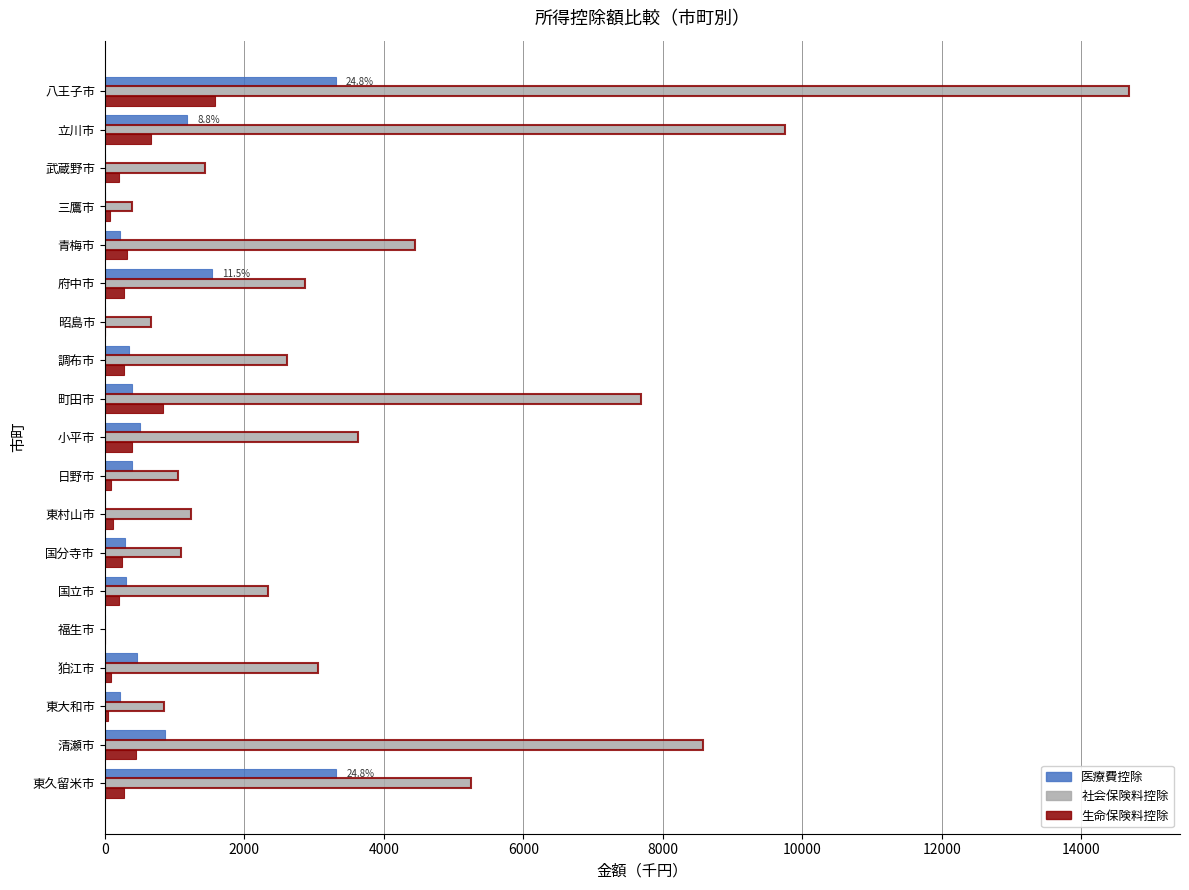

Which series changed the most between 立川市 and 福生市?

社会保険料控除